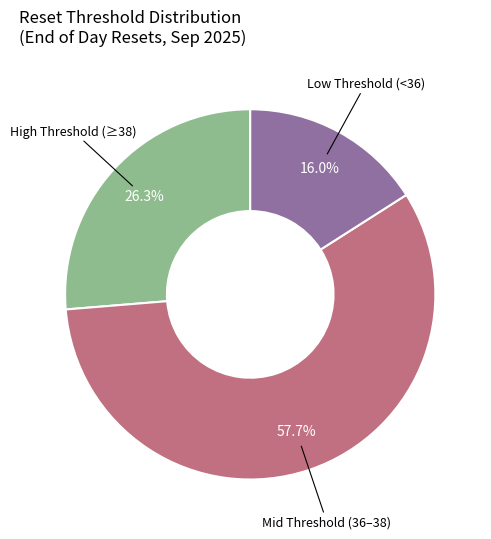

Is there any slice that represents more than half of the pie?

Yes